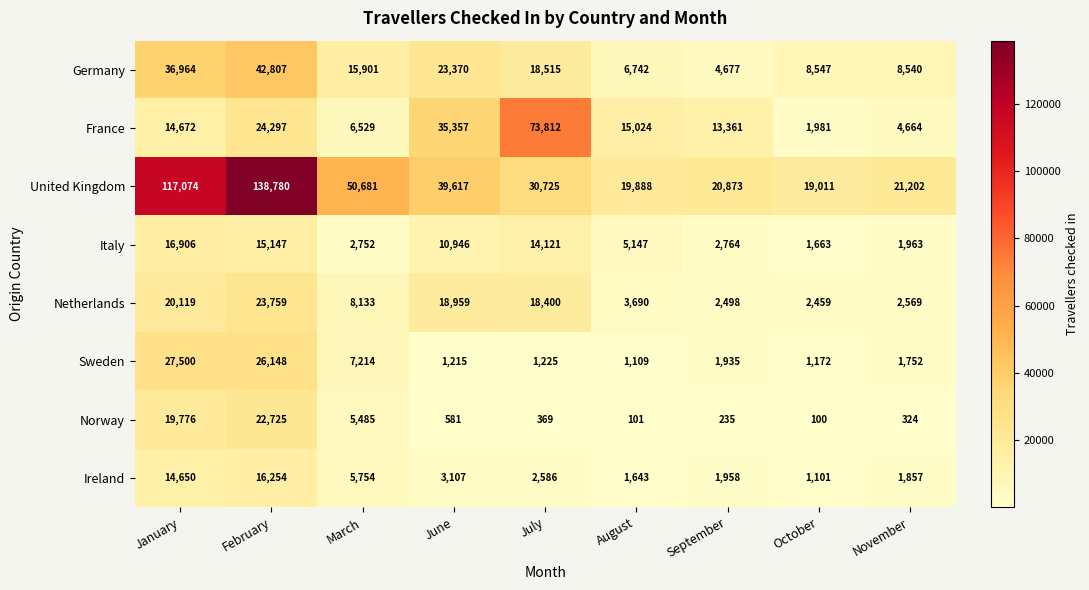

What is the difference between the United Kingdom values at November and September?

329